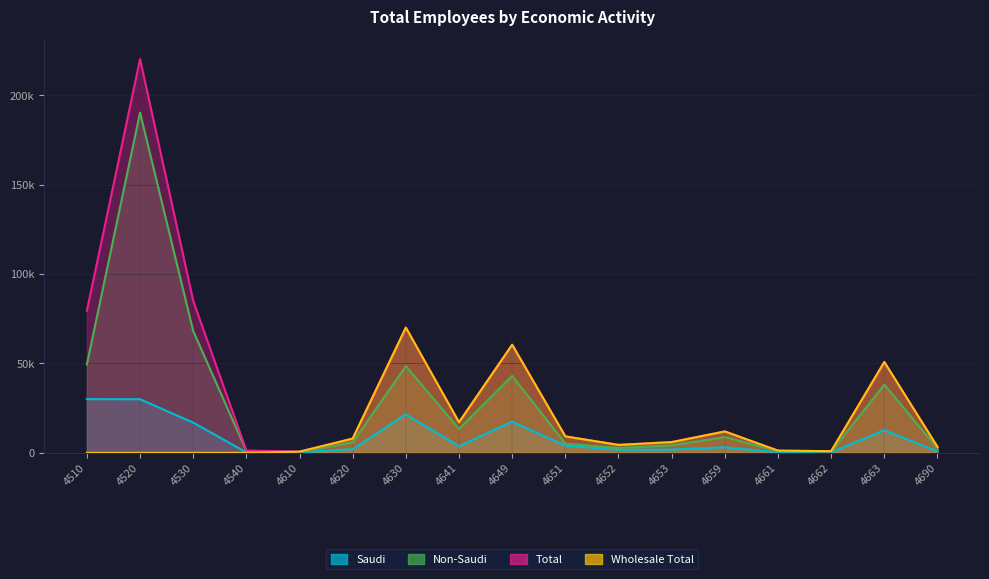

Between 4651 and 4610, which is larger?

4651